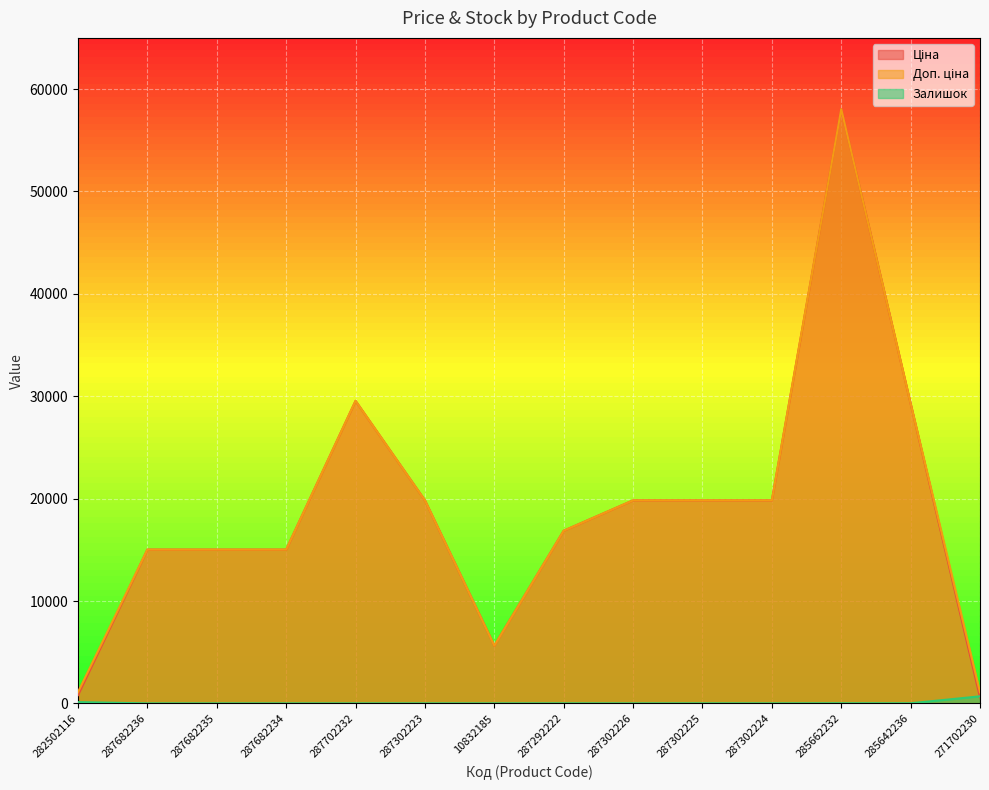

Reading left to right, extract all data points from this chart.

Ціна: 282502116=813.0	287682236=15019.2	287682235=15019.2	287682234=15019.2	287702232=29548.9	287302223=19831.1	10832185=5636.0	287292222=16863.2	287302226=19831.1	287302225=19831.1	287302224=19831.1	285662232=58037.0	285642236=29294.9	271702230=586.0
Доп. ціна: 282502116=1101.8	287682236=15019.2	287682235=15019.2	287682234=15019.2	287702232=29548.9	287302223=19831.1	10832185=5636.0	287292222=16863.2	287302226=19831.1	287302225=19831.1	287302224=19831.1	285662232=58037.0	285642236=29294.9	271702230=1074.5
Залишок: 282502116=125.0	287682236=0.0	287682235=0.0	287682234=0.0	287702232=0.0	287302223=1.0	10832185=1.0	287292222=4.0	287302226=1.0	287302225=5.0	287302224=3.0	285662232=12.0	285642236=12.0	271702230=690.0